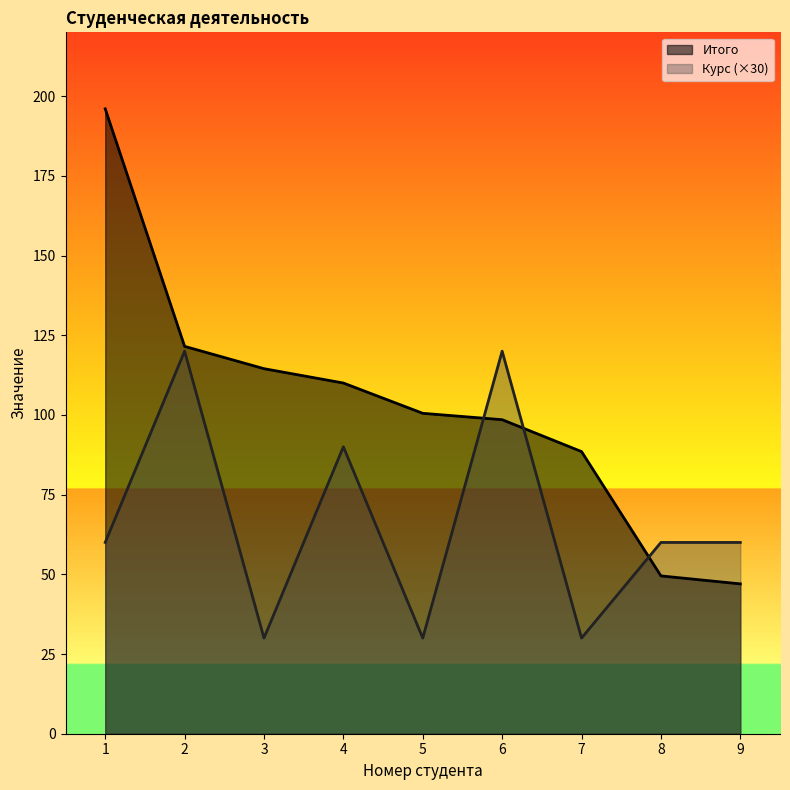

What is the difference between the maximum and minimum values in the Курс series?

90.0